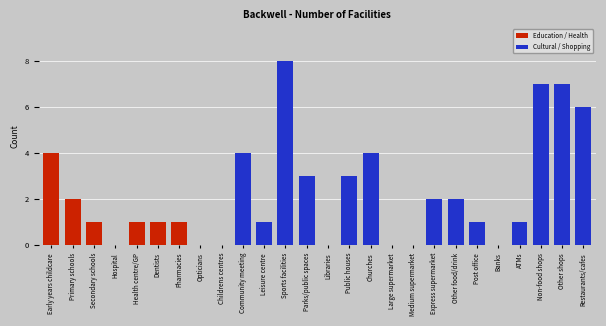

Is it true that the value at Express supermarket is 2?

True